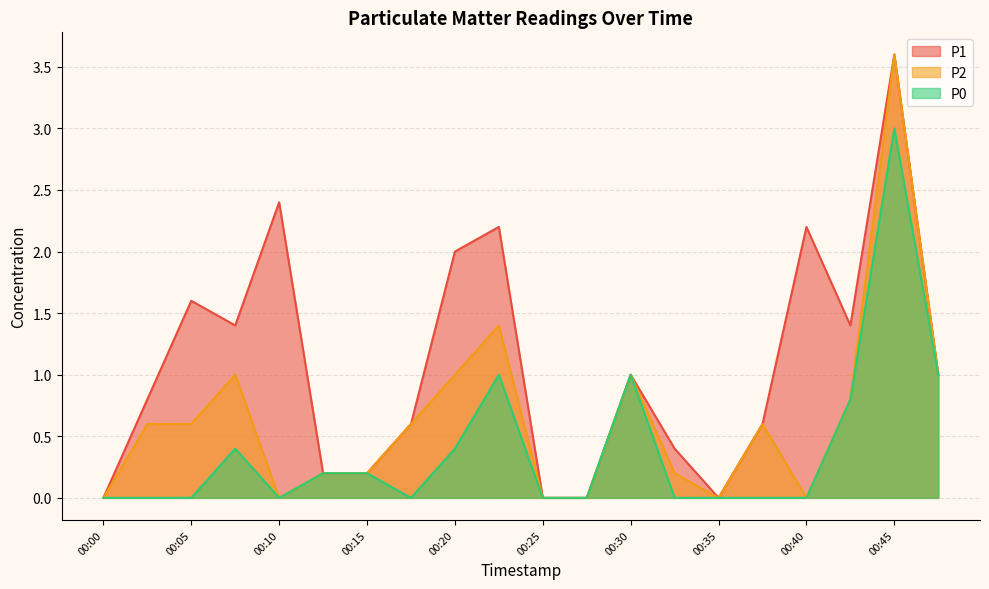

What is the sum of all P1 values?

21.6